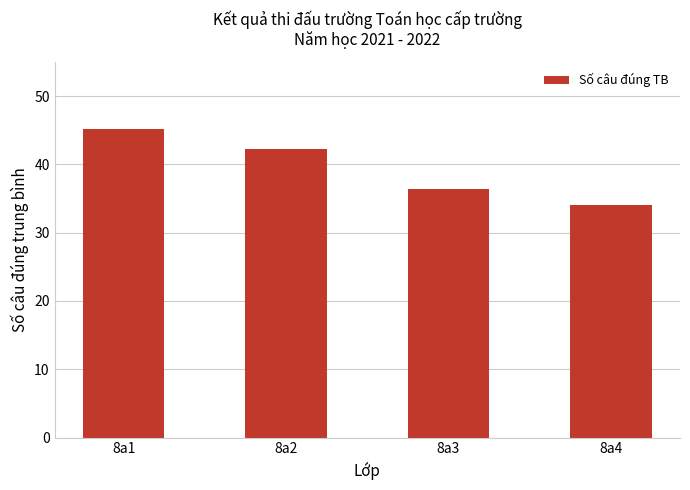

Read the value at 8a2.

42.2